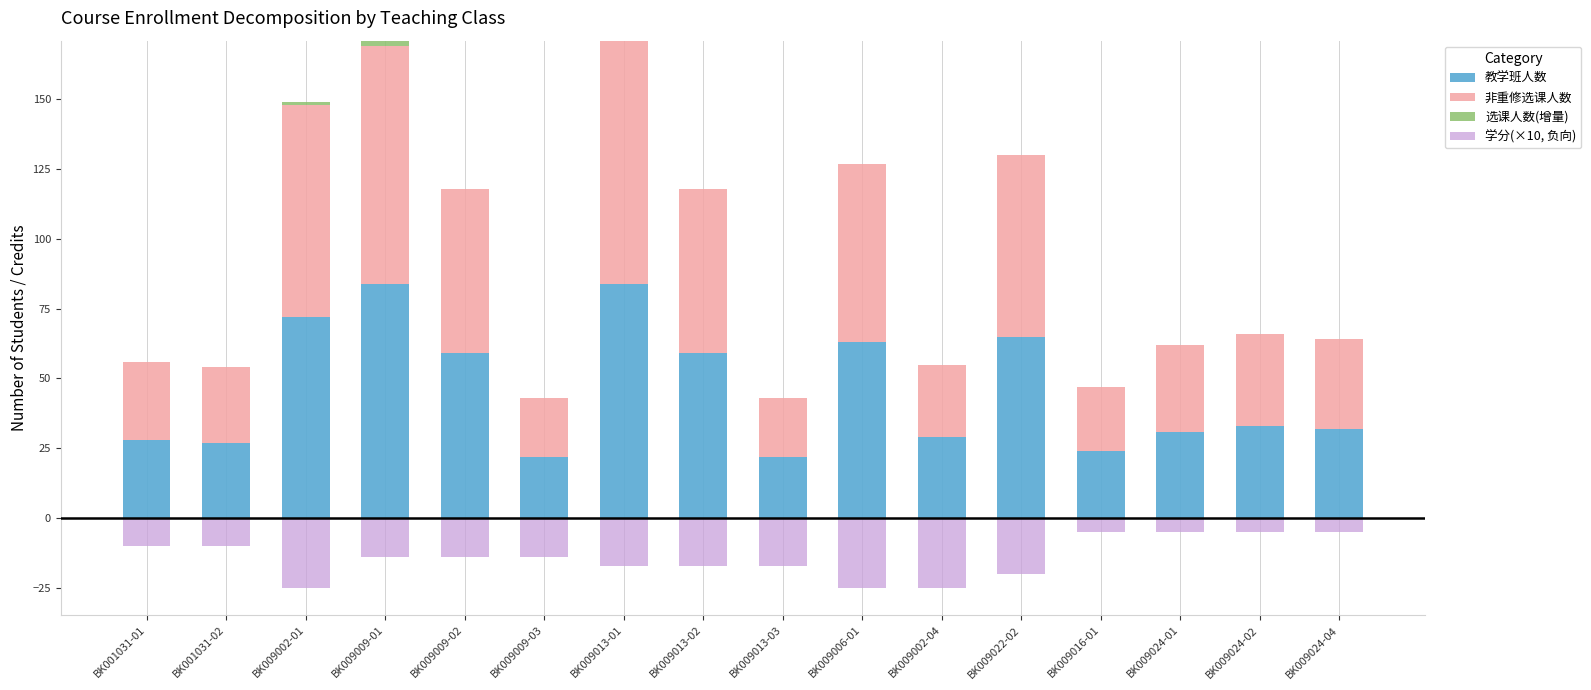

Which series has the largest total across all categories?

非重修选课人数